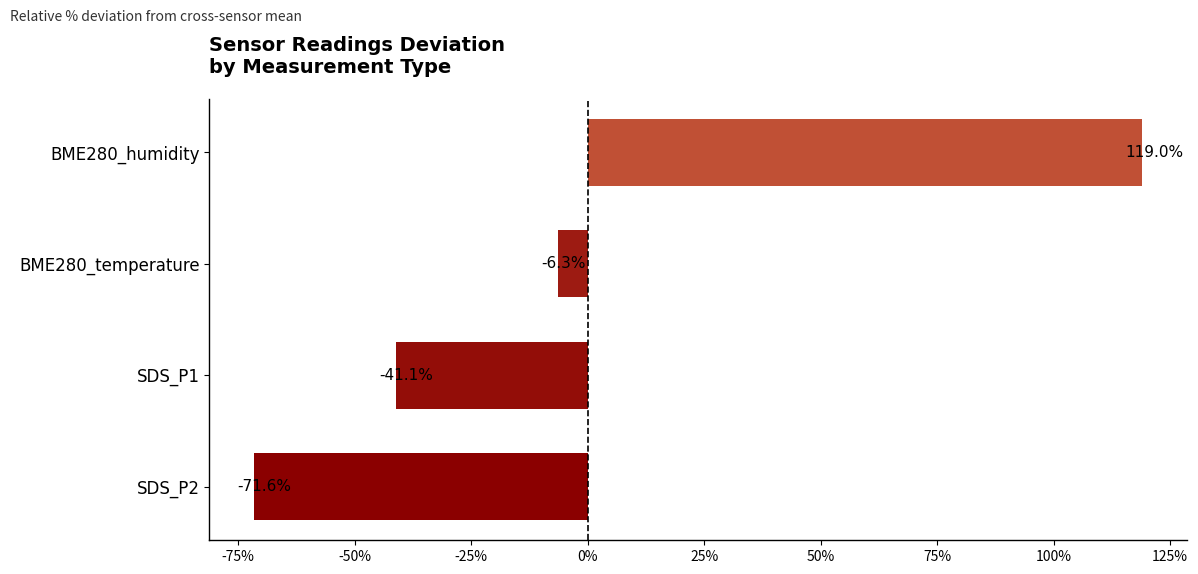

Reading top to bottom, transcribe all the data shown in this chart.

BME280_humidity=119.0	BME280_temperature=-6.3	SDS_P1=-41.1	SDS_P2=-71.6